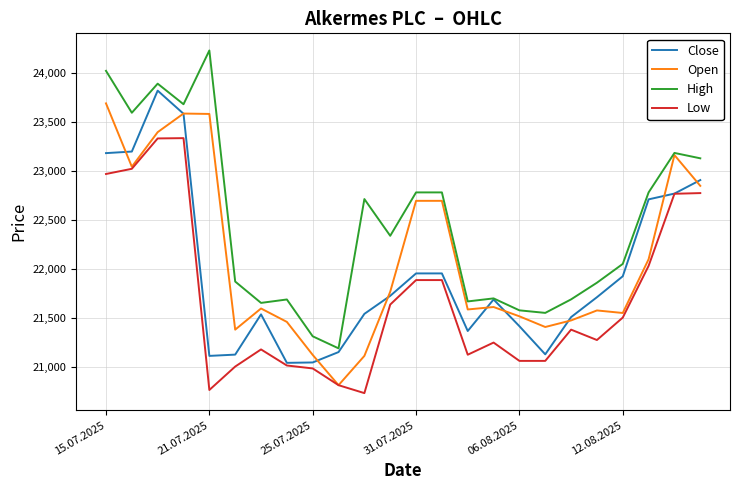

True or false: Low and High cross at least once.

False